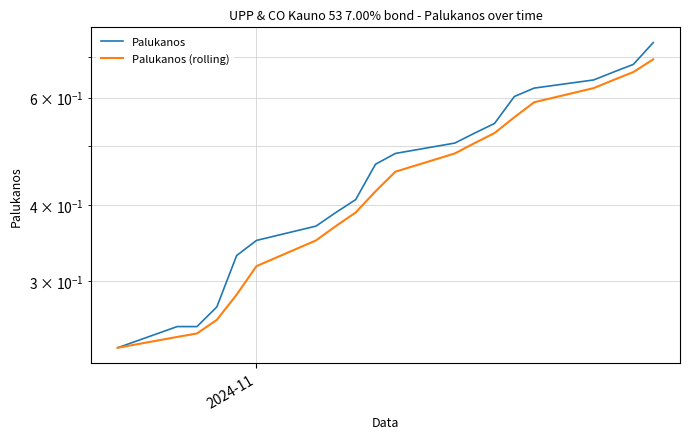

True or false: Palukanos (rolling) has a value of 0.3 at 18.

False